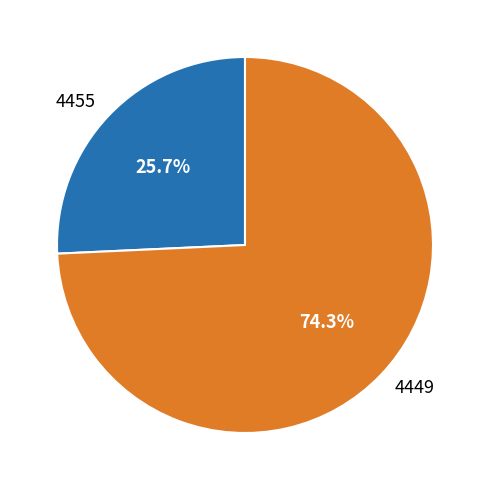

What percentage is the 4449 slice, to the nearest percent?

74%